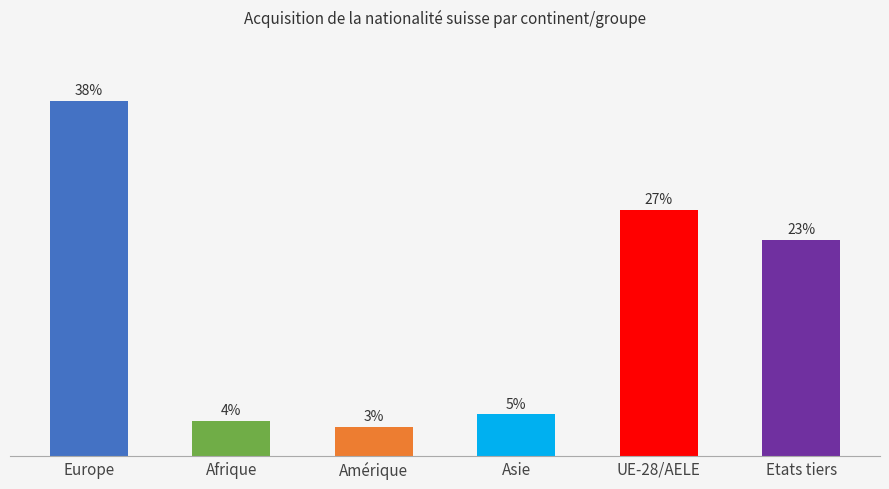

List the labels in order of value, smallest first.

Amérique, Afrique, Asie, Etats tiers, UE-28/AELE, Europe